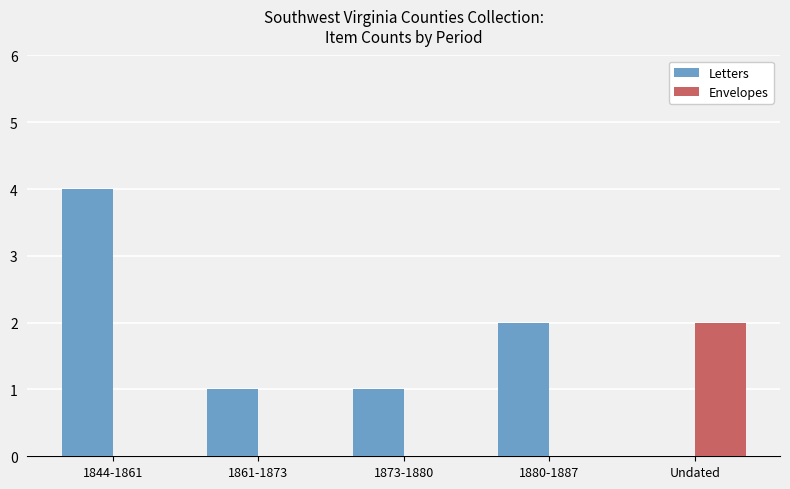

What is the total value across all series at 1844-1861?

4